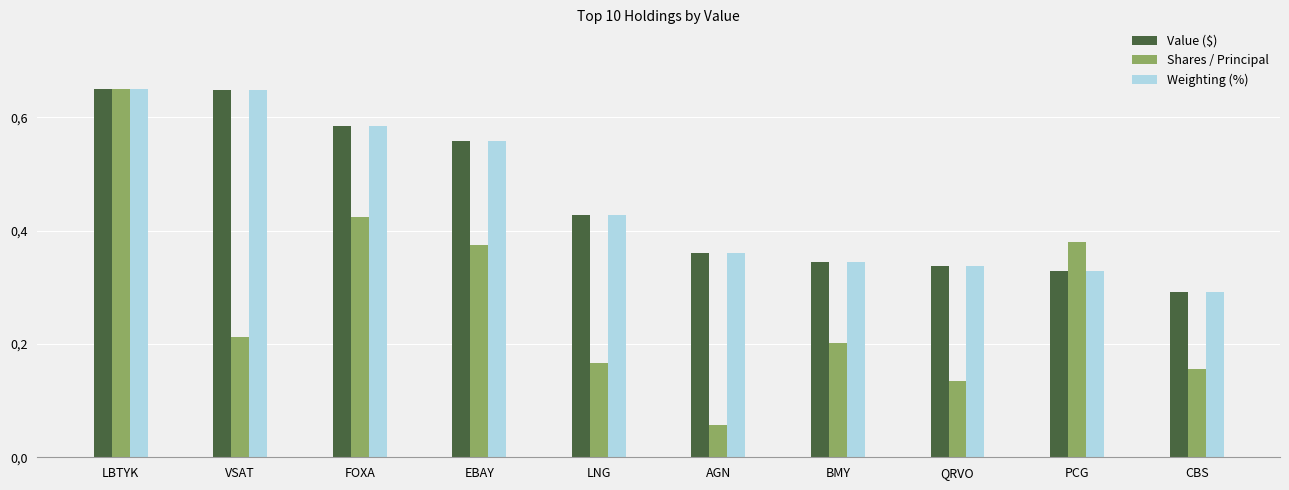

At which category is the sum across all series the highest?

LBTYK